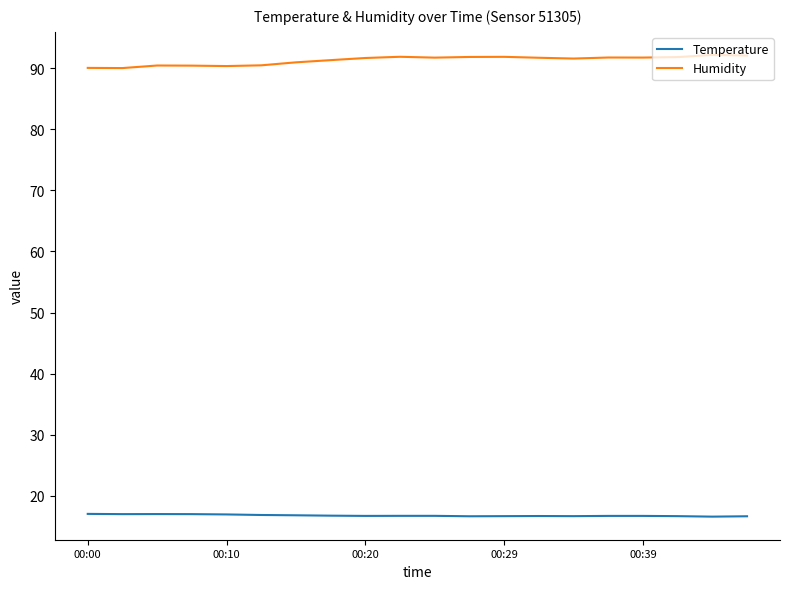

In Temperature, how many points are lower than both neighbors (excluding endpoints)?

5